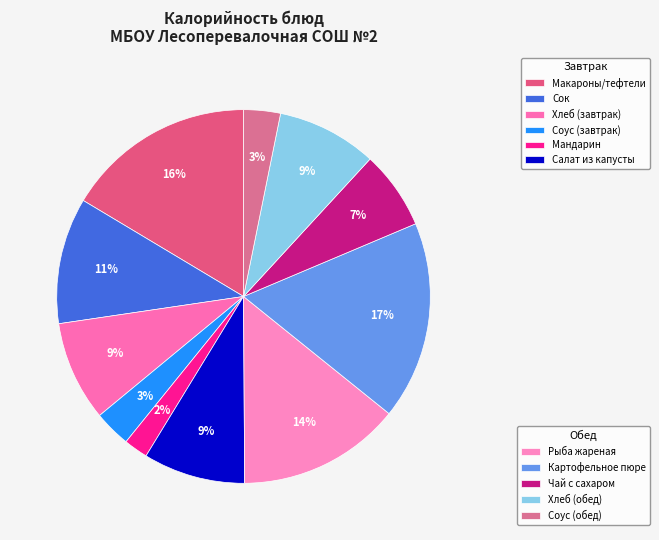

Count the number of slices in the pie.

11